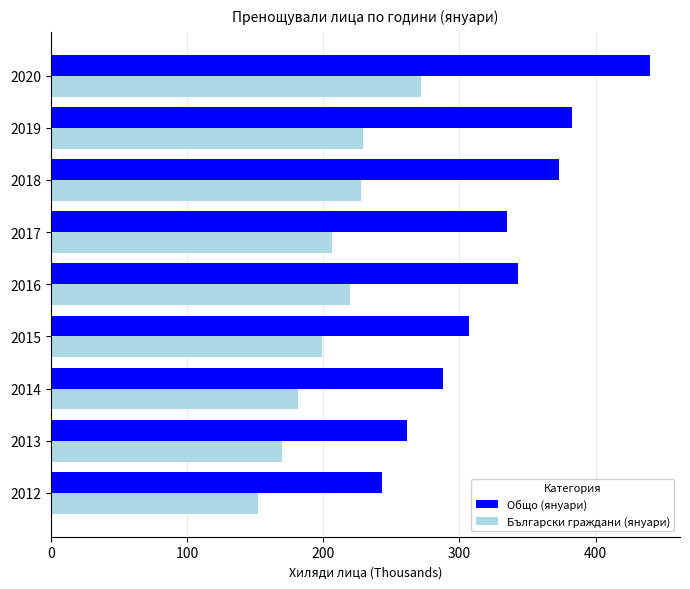

Between 2012 and 2016, which series saw the biggest shift?

Общо (януари)